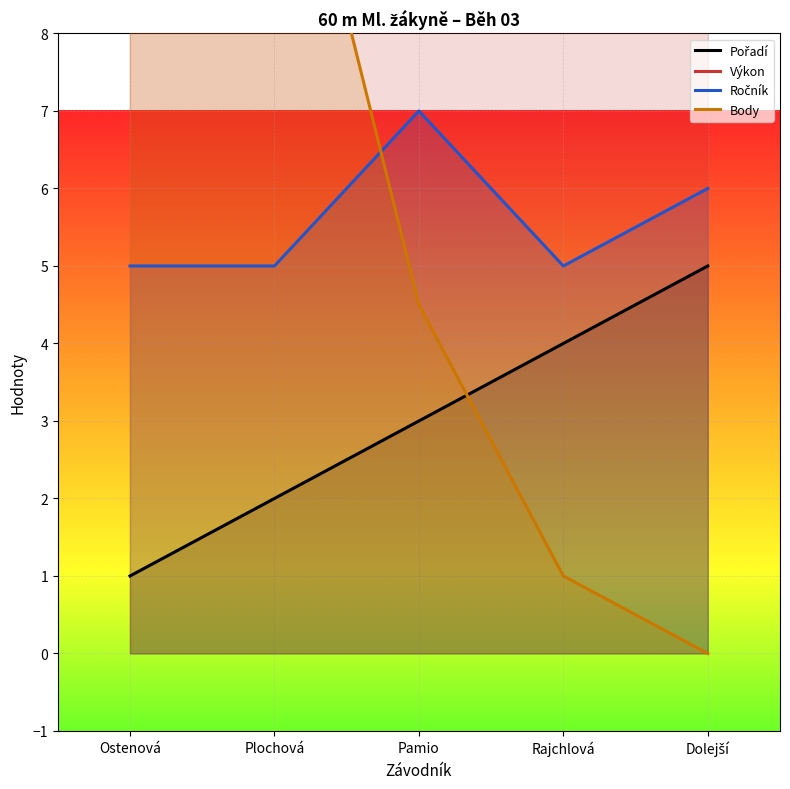

True or false: Body has a value of 0.6 at Rajchlová.

False